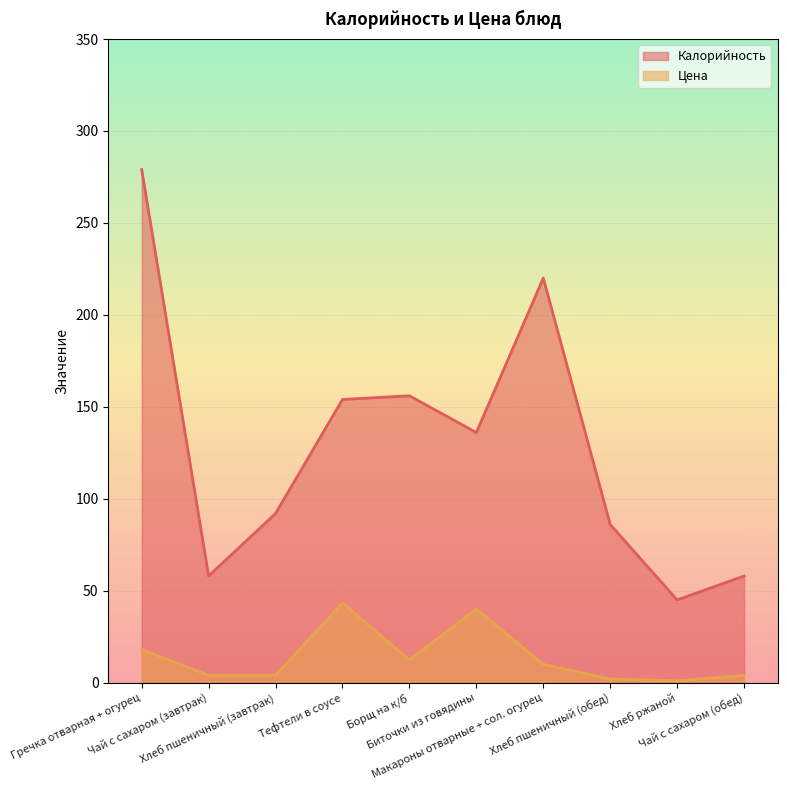

True or false: Цена and Калорийность intersect in this chart.

False